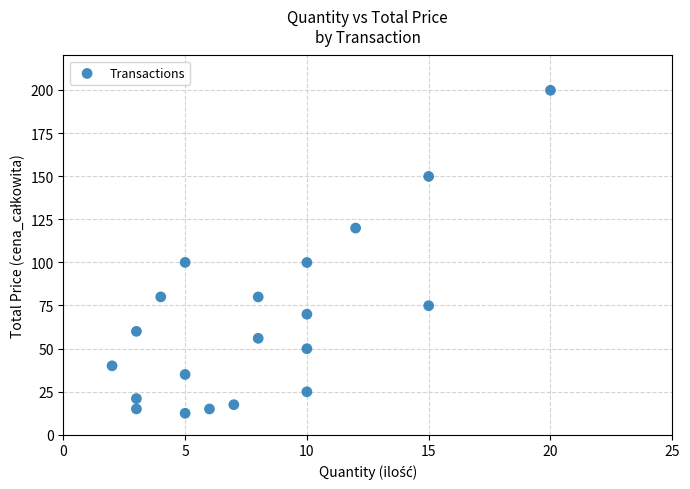

Count the number of points in this scatter plot.

20